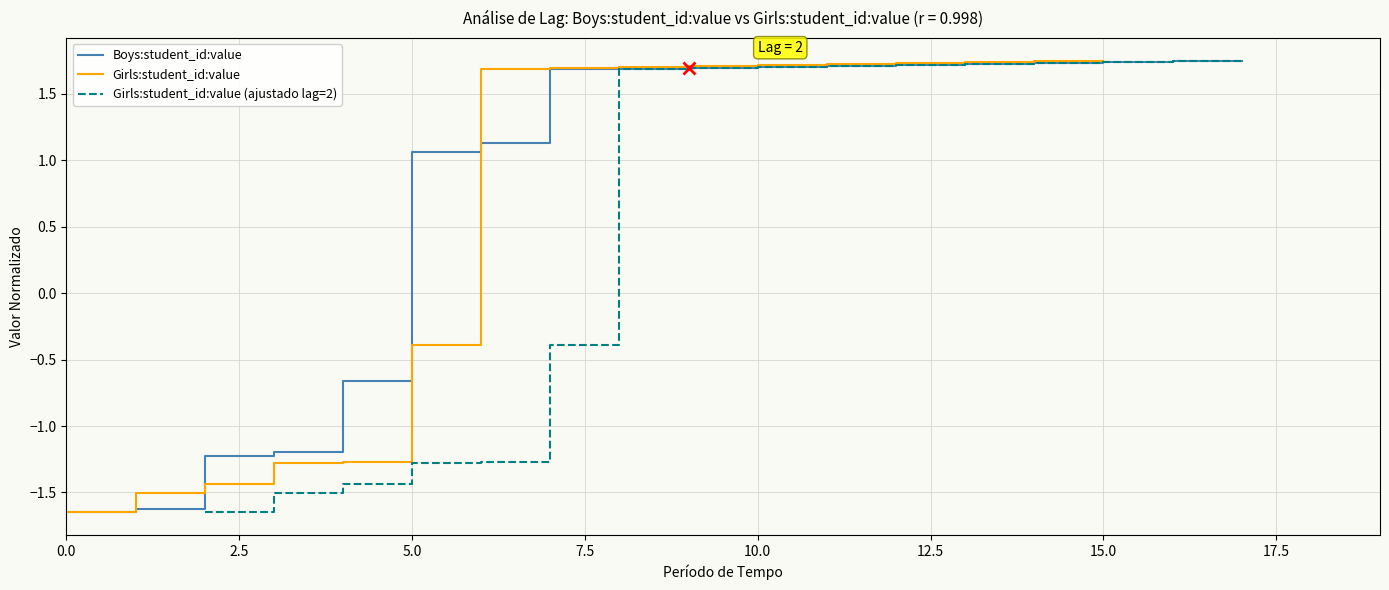

What is the average value?

0.8